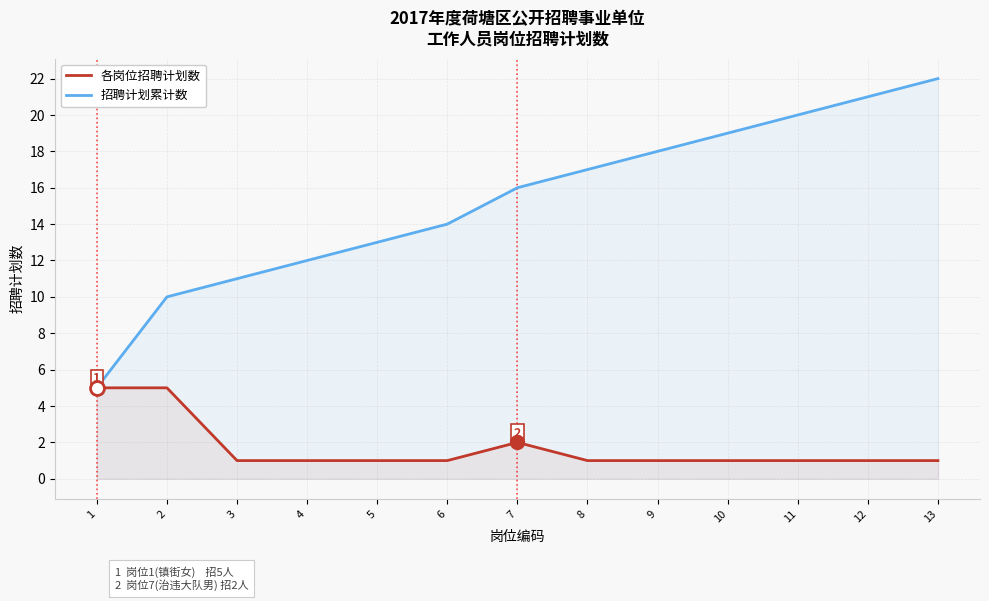

Where is 各岗位招聘计划数 nearest to the value 3?

7